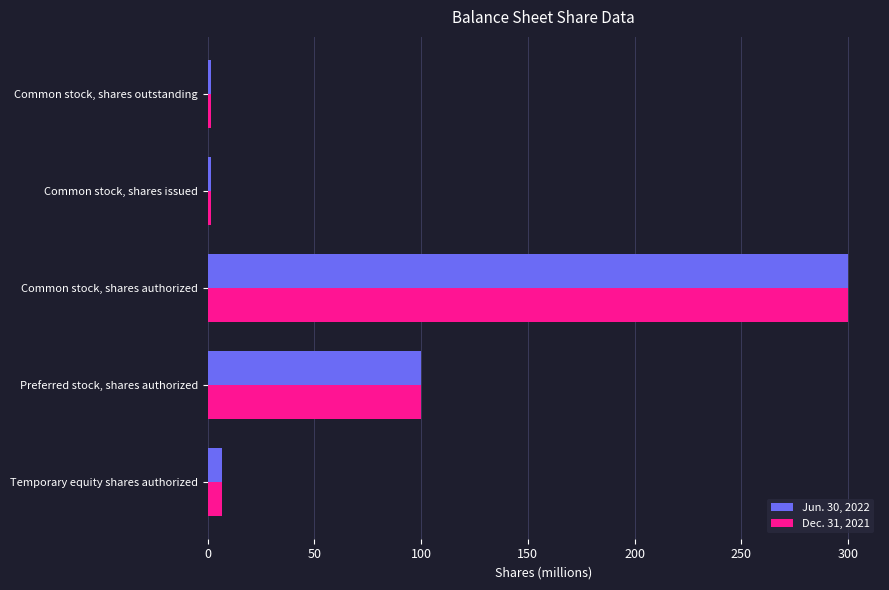

At which category is the sum across all series the highest?

Common stock, shares authorized